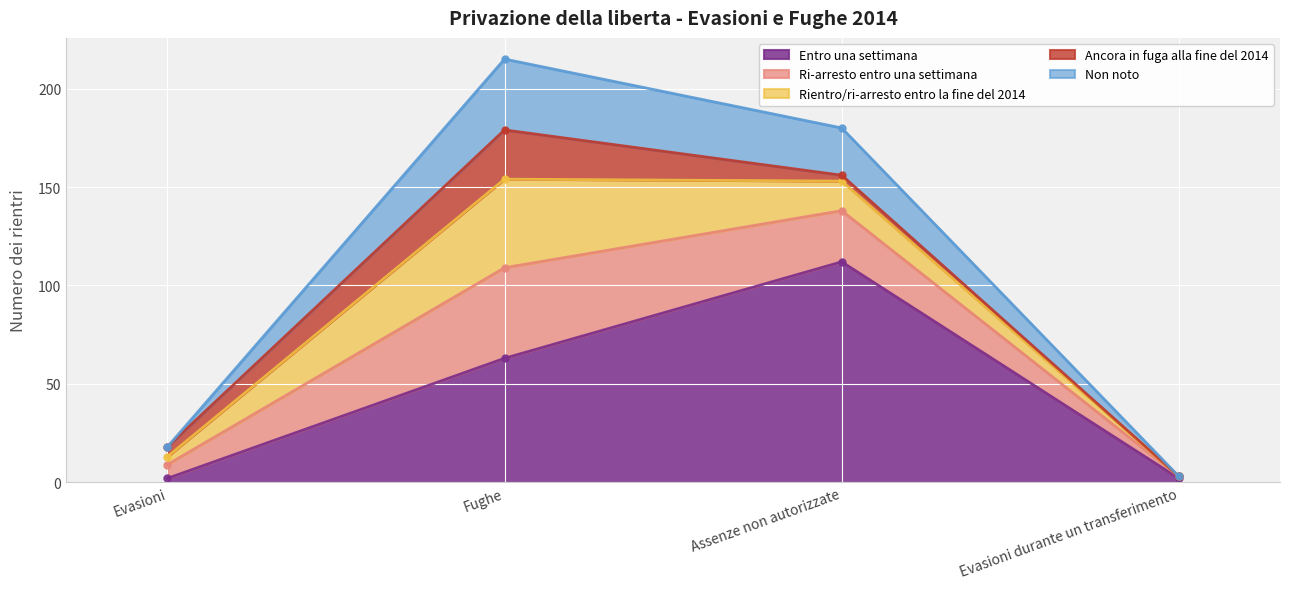

At which category does Entro una settimana reach its first local peak?

Assenze non autorizzate